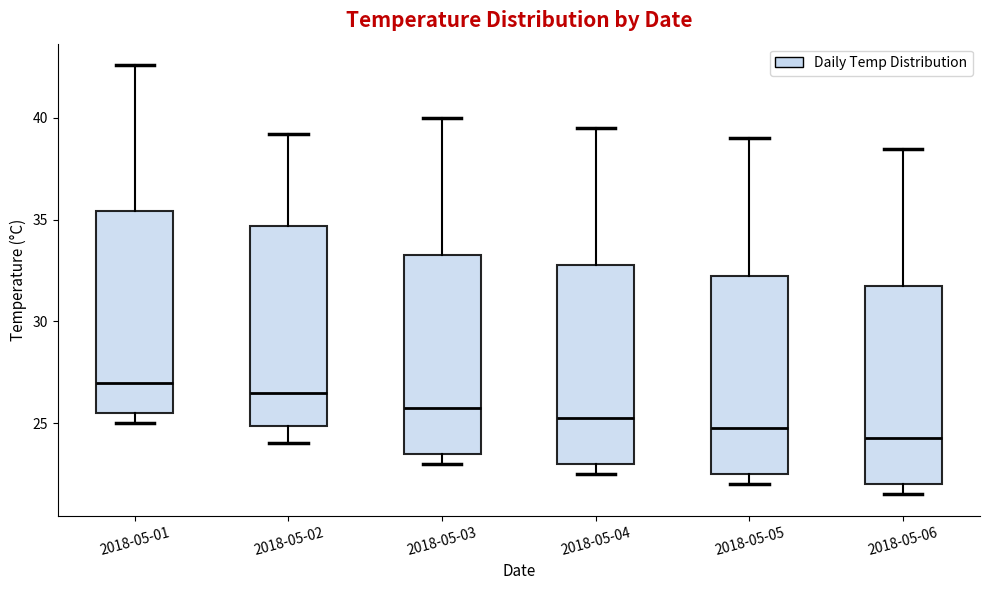

Reading left to right, read every box against the y-axis: the position of its median line, the range the box covers, and the ends of its whiskers. The values are not printed on the chart, so give them approximately, as read against the axis.

2018-05-01: median 27.0, box 25.5 to 35.5, whiskers 25.0 to 42.5
2018-05-02: median 26.5, box 25.0 to 34.5, whiskers 24.0 to 39.0
2018-05-03: median 26.0, box 23.5 to 33.5, whiskers 23.0 to 40.0
2018-05-04: median 25.5, box 23.0 to 33.0, whiskers 22.5 to 39.5
2018-05-05: median 25.0, box 22.5 to 32.5, whiskers 22.0 to 39.0
2018-05-06: median 24.5, box 22.0 to 32.0, whiskers 21.5 to 38.5